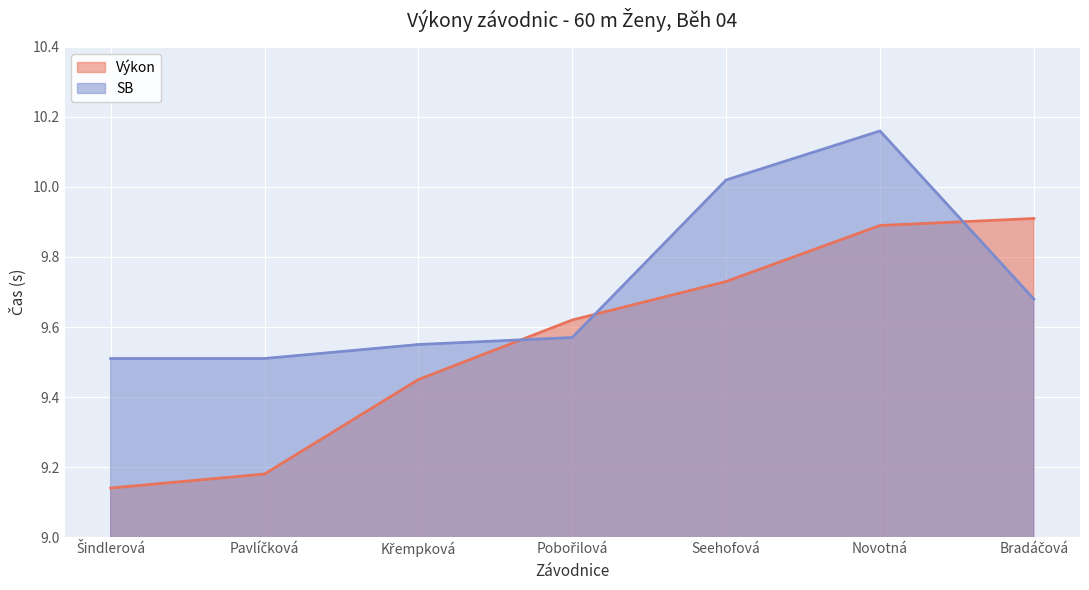

Reading right to left, extract all data points from this chart.

Výkon: Bradáčová=9.9	Novotná=9.9	Seehofová=9.7	Pobořilová=9.6	Křempková=9.4	Pavlíčková=9.2	Šindlerová=9.1
SB: Bradáčová=9.7	Novotná=10.2	Seehofová=10.0	Pobořilová=9.6	Křempková=9.6	Pavlíčková=9.5	Šindlerová=9.5